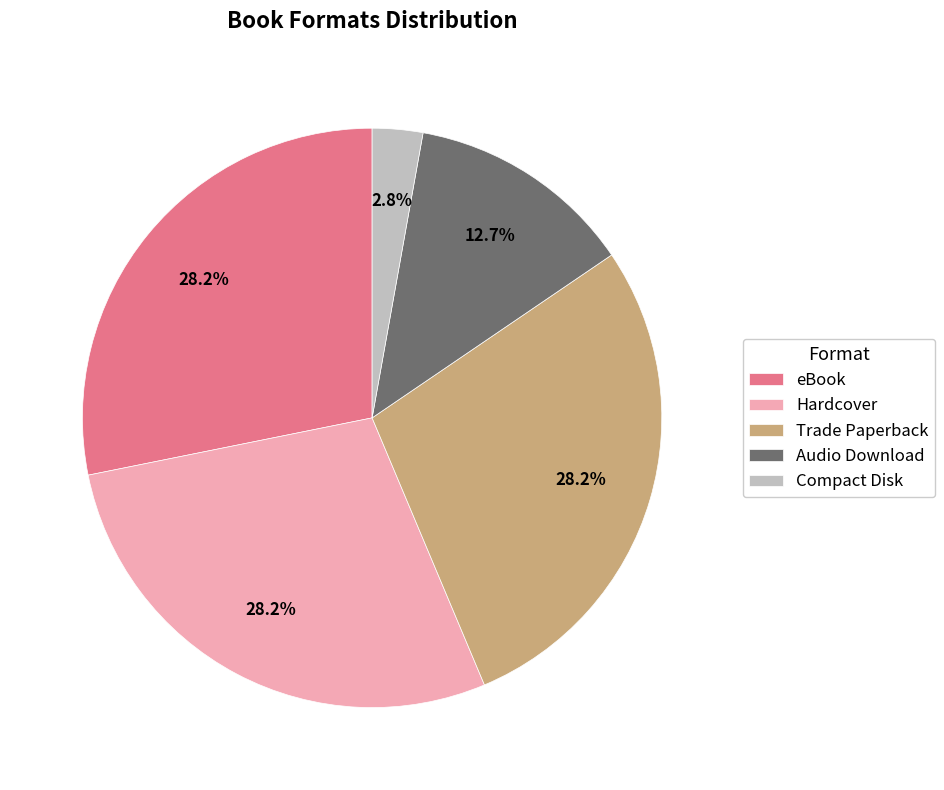

What is the smallest slice in the pie chart?

Compact Disk